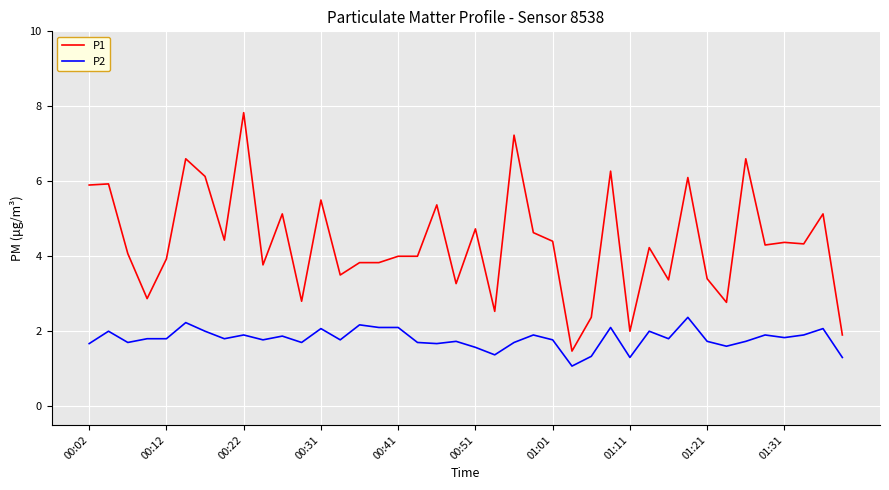

Which series has the largest range (max minus min)?

P1